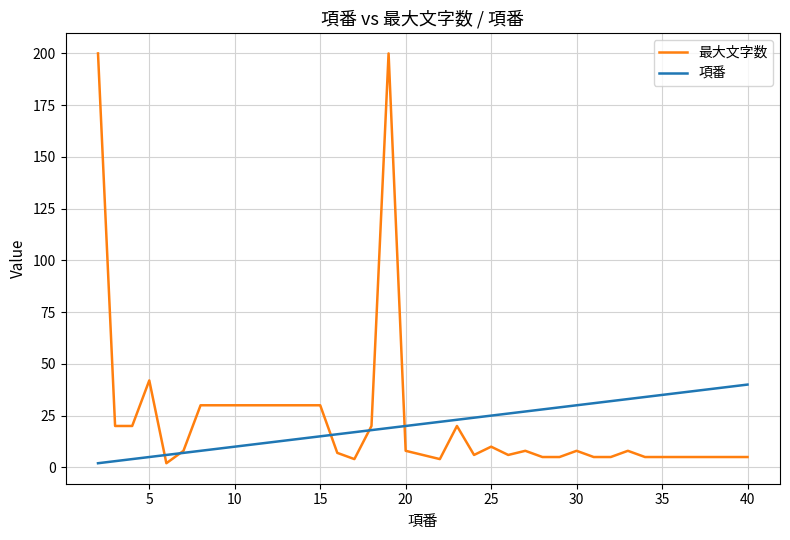

Does the chart have visible grid lines?

Yes